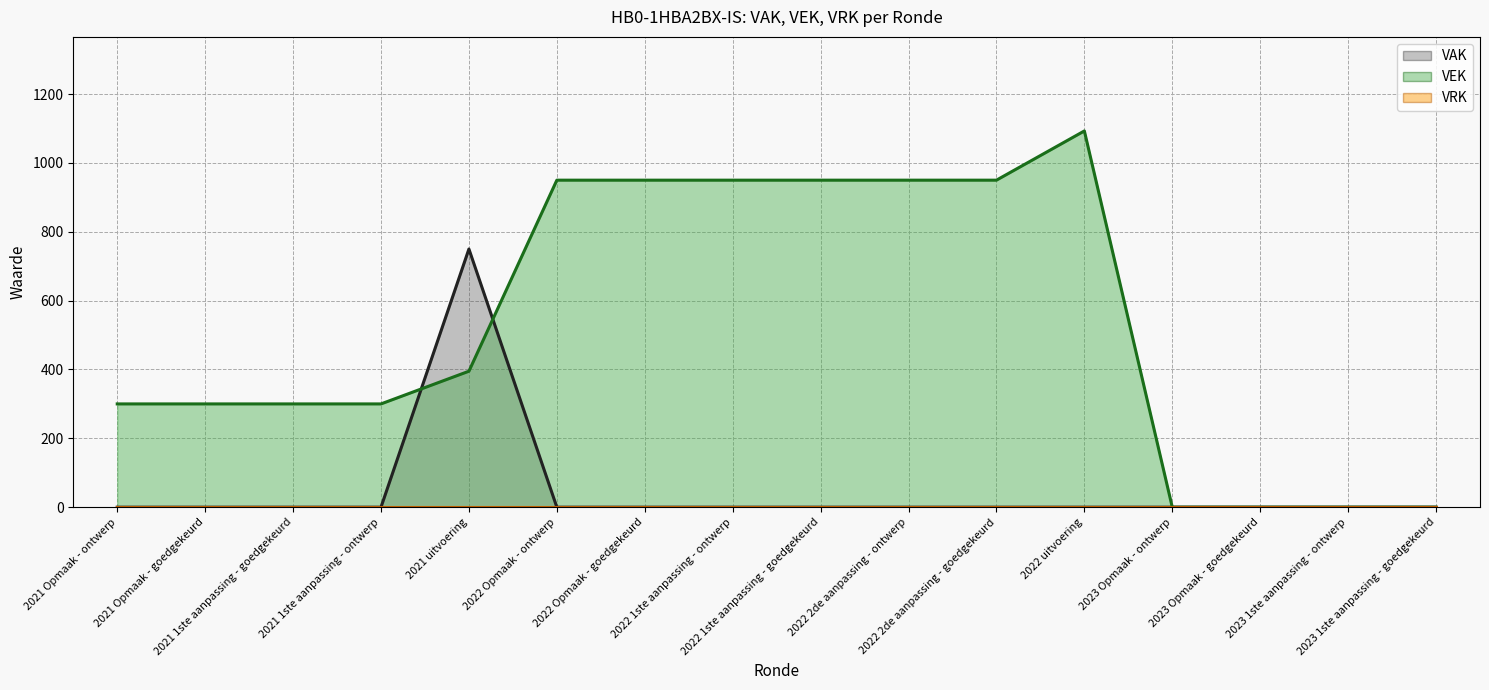

How many data points in VAK (line) are above 0?

1